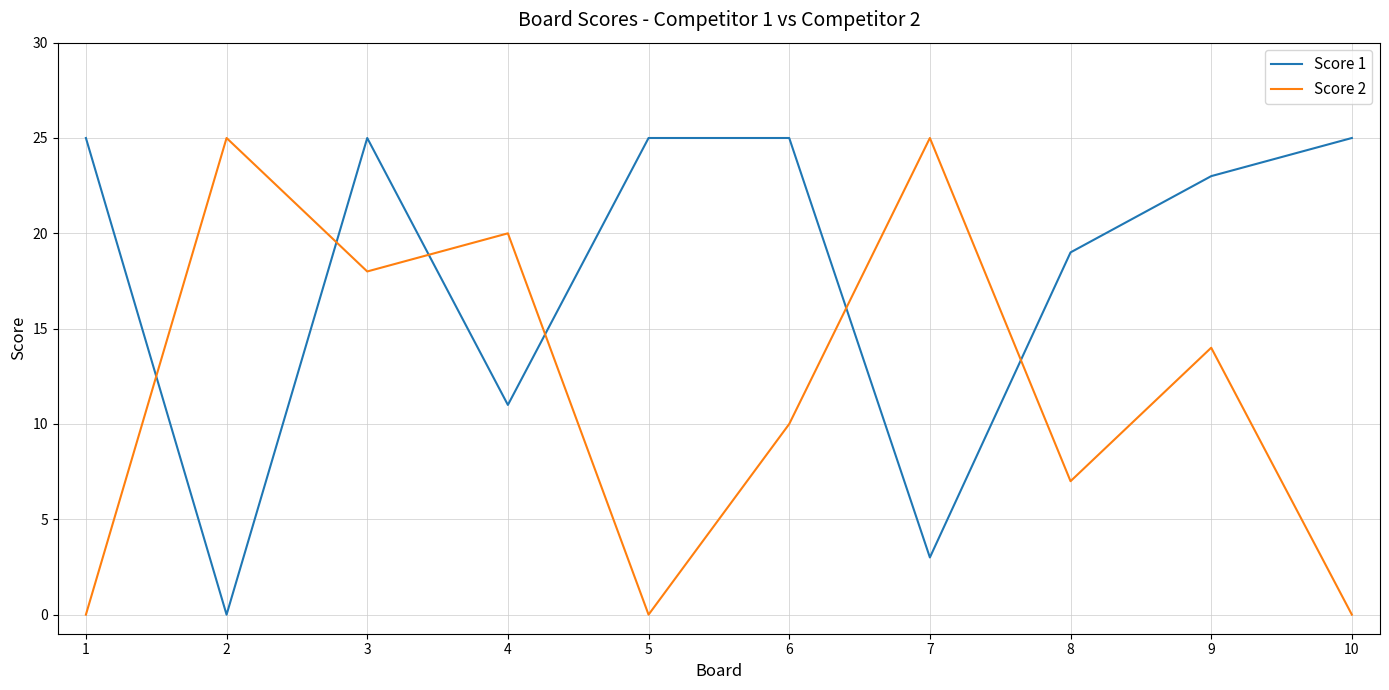

Between 3 and 7, which series saw the biggest shift?

Score 1